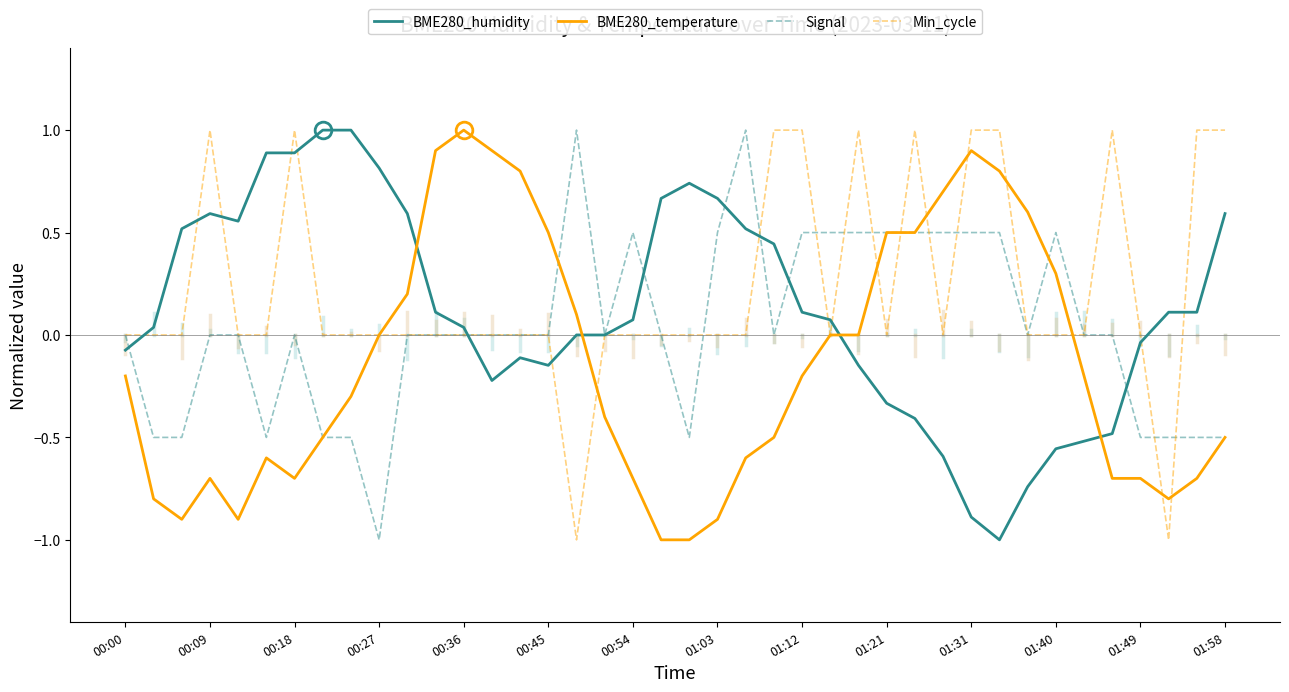

List the series in order of their overall mean, lowest first.

BME280_temperature, Signal, BME280_humidity, Min_cycle